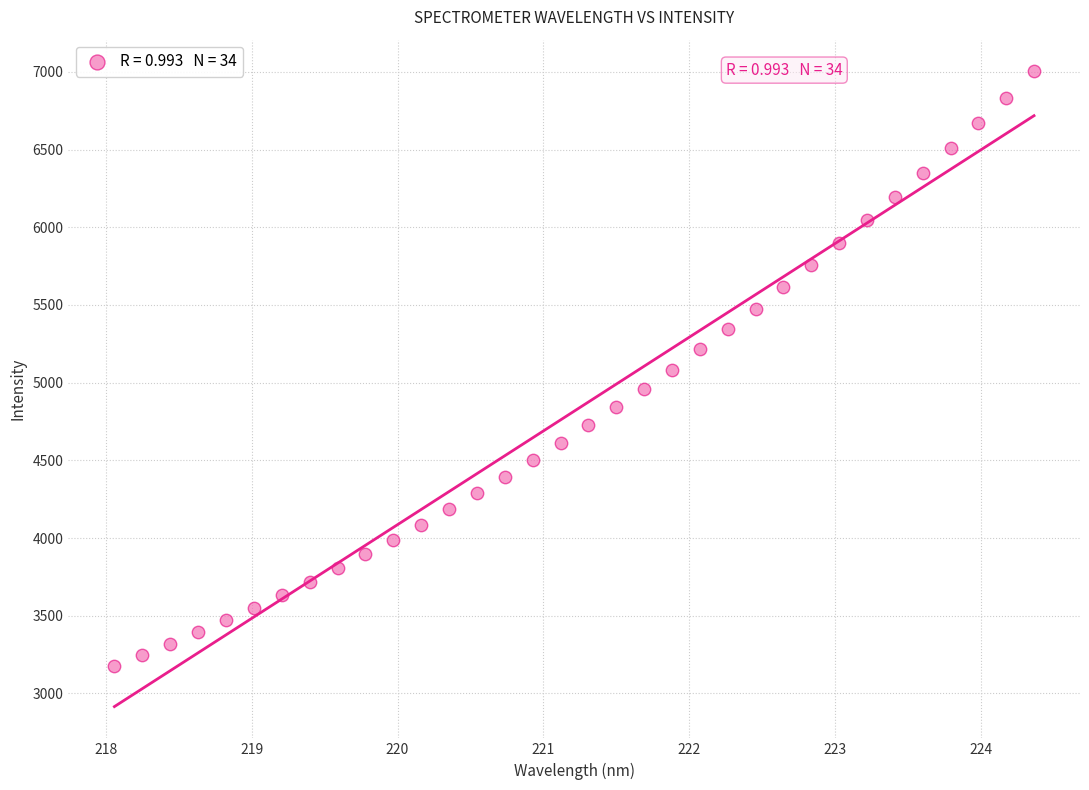

What is the range of Y values (max minus min)?

3825.3